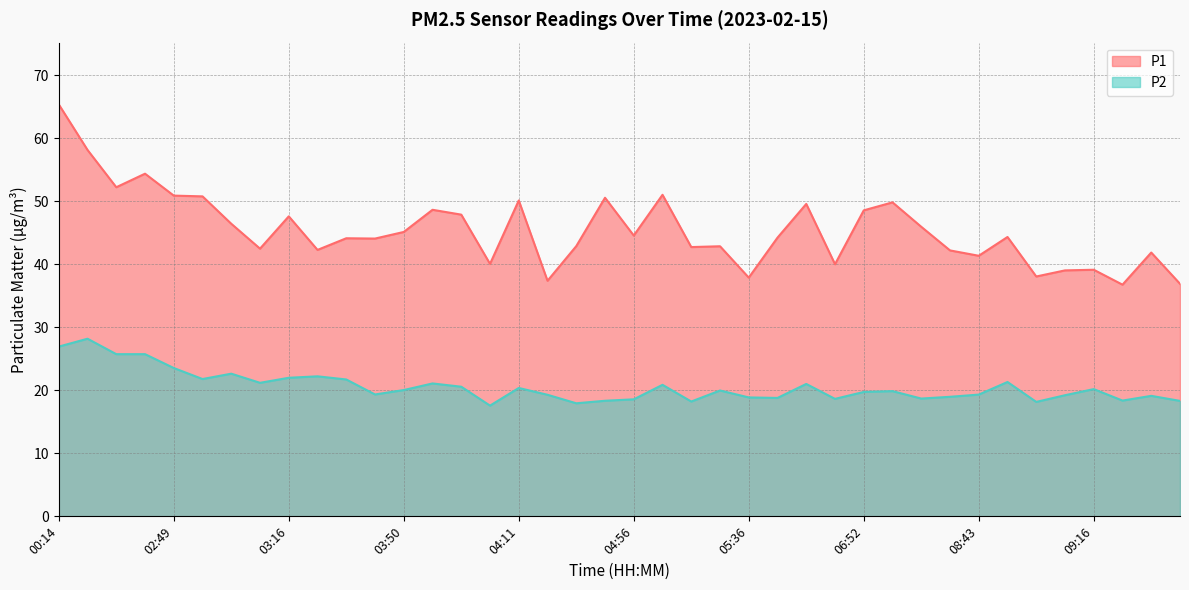

List the series in order of their overall mean, lowest first.

P2, P1